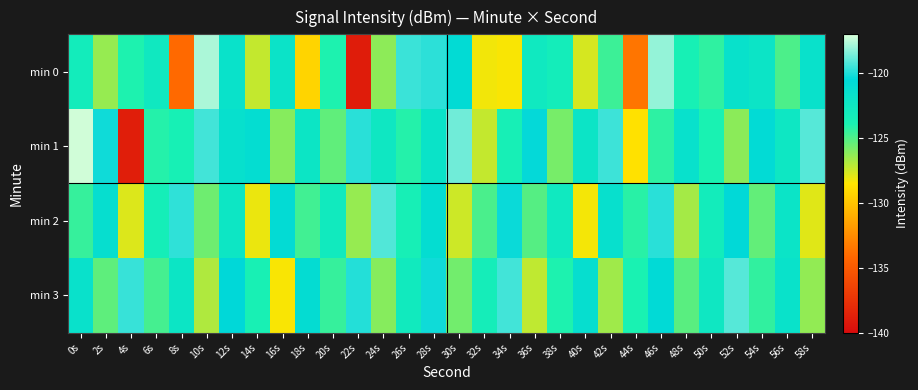

Between 34s and 36s, which series saw the biggest shift?

min 3